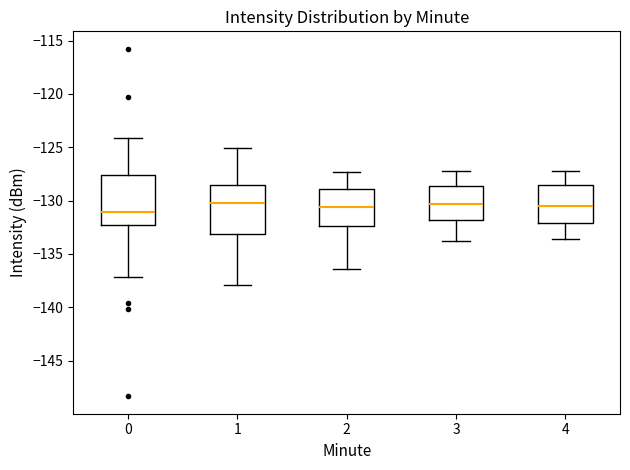

Reading left to right, read every box against the y-axis: the position of its median line, the range the box covers, and the ends of its whiskers. The values are not printed on the chart, so give them approximately, as read against the axis.

0: median -131.0, box -132.5 to -127.5, whiskers -137.0 to -124.0
1: median -130.0, box -133.0 to -128.5, whiskers -138.0 to -125.0
2: median -130.5, box -132.5 to -129.0, whiskers -136.5 to -127.5
3: median -130.5, box -132.0 to -128.5, whiskers -134.0 to -127.0
4: median -130.5, box -132.0 to -128.5, whiskers -133.5 to -127.0